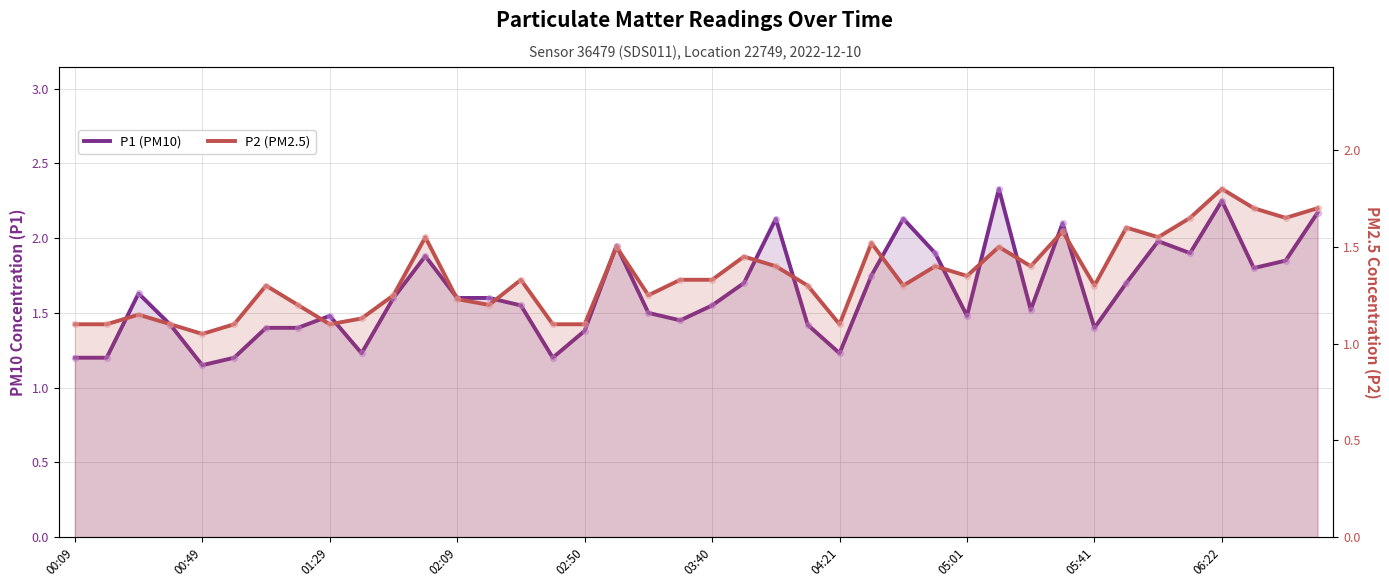

Which series has the largest total across all categories?

P1 (PM10)